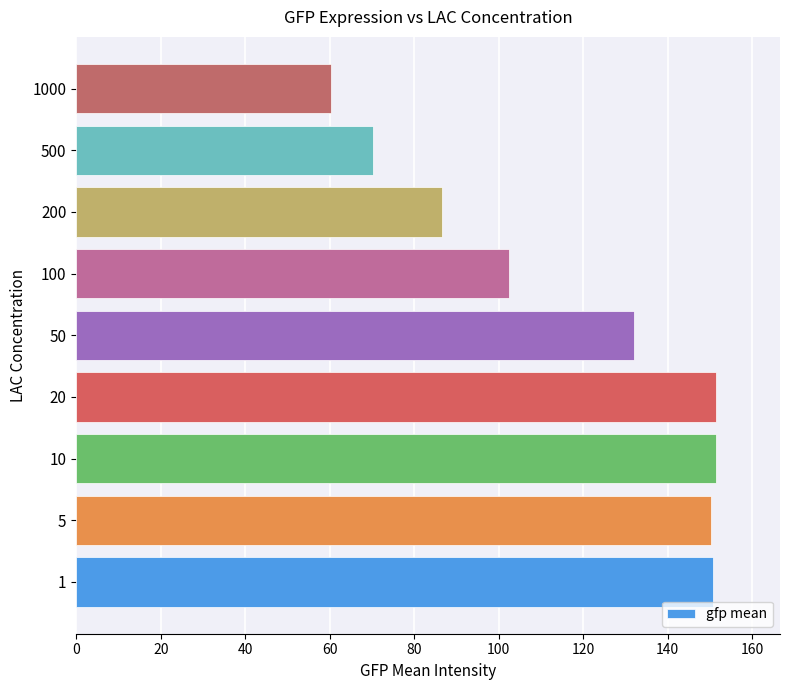

True or false: the data shows 180.3 at 50.

False